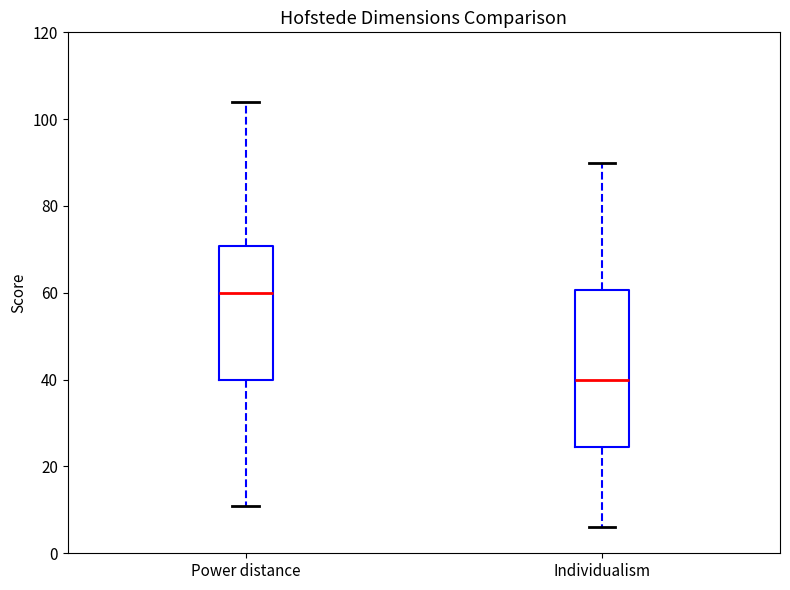

Where does the median line of the box for Individualism sit on the y-axis? The values are not printed on the chart, so give them approximately, as read against the axis.

40